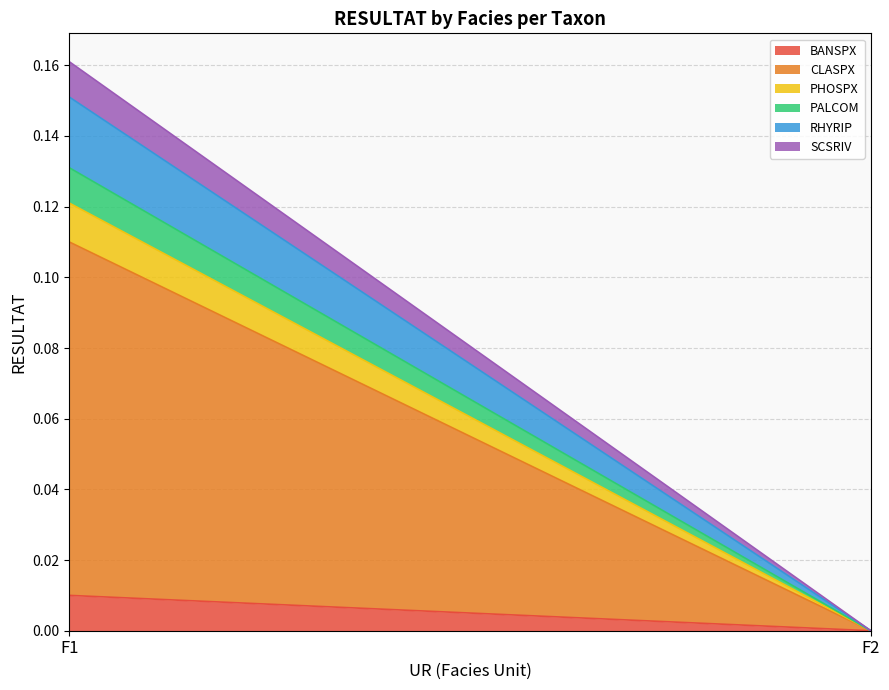

What is the total value across all series at F1?

0.2